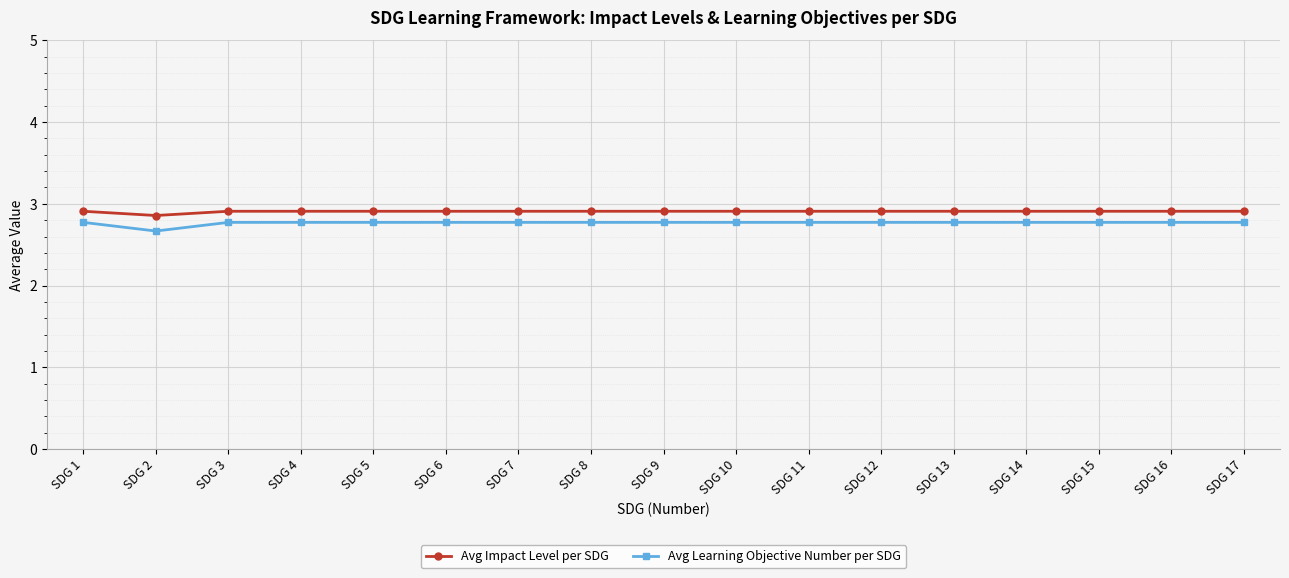

True or false: Avg Impact Level per SDG has a value of 2.9 at SDG 17.

True